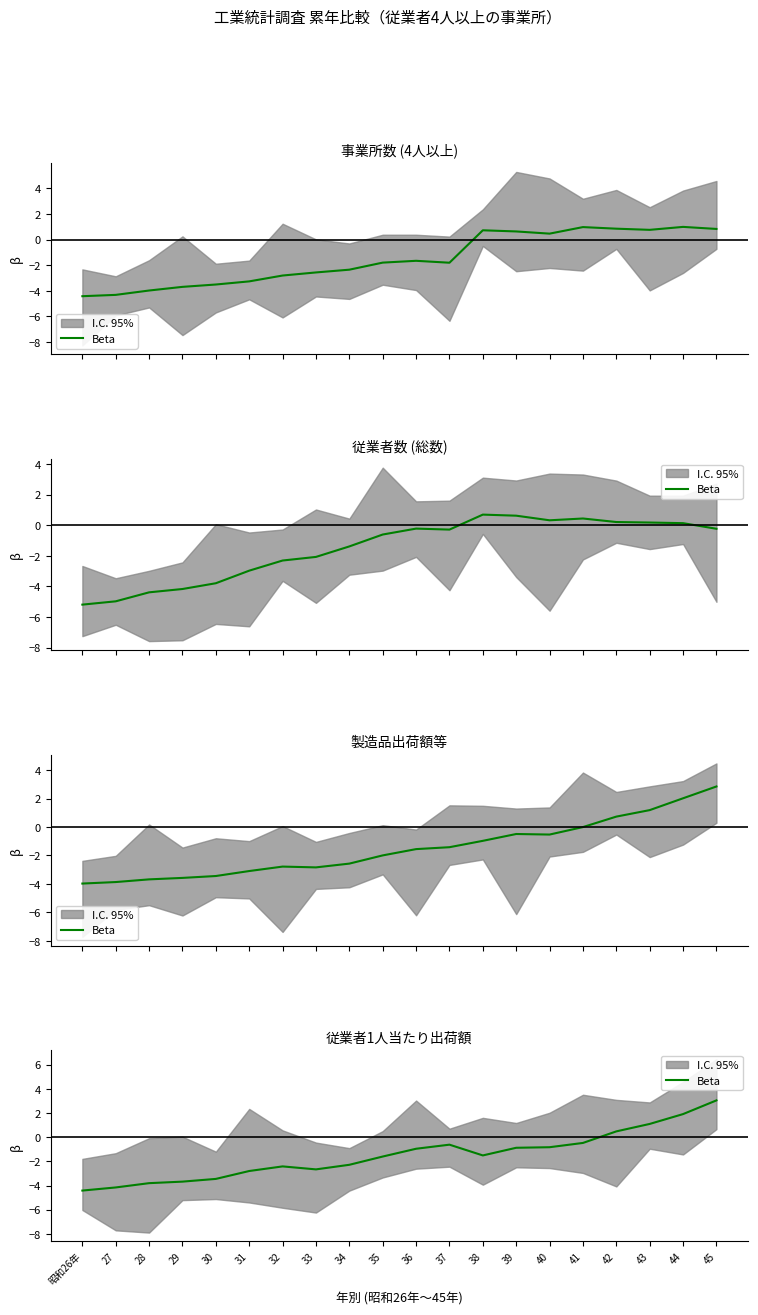

List the labels in order of value, smallest first.

昭和26年, 27, 28, 29, 30, 31, 33, 32, 34, 35, 38, 36, 39, 40, 37, 41, 42, 43, 44, 45